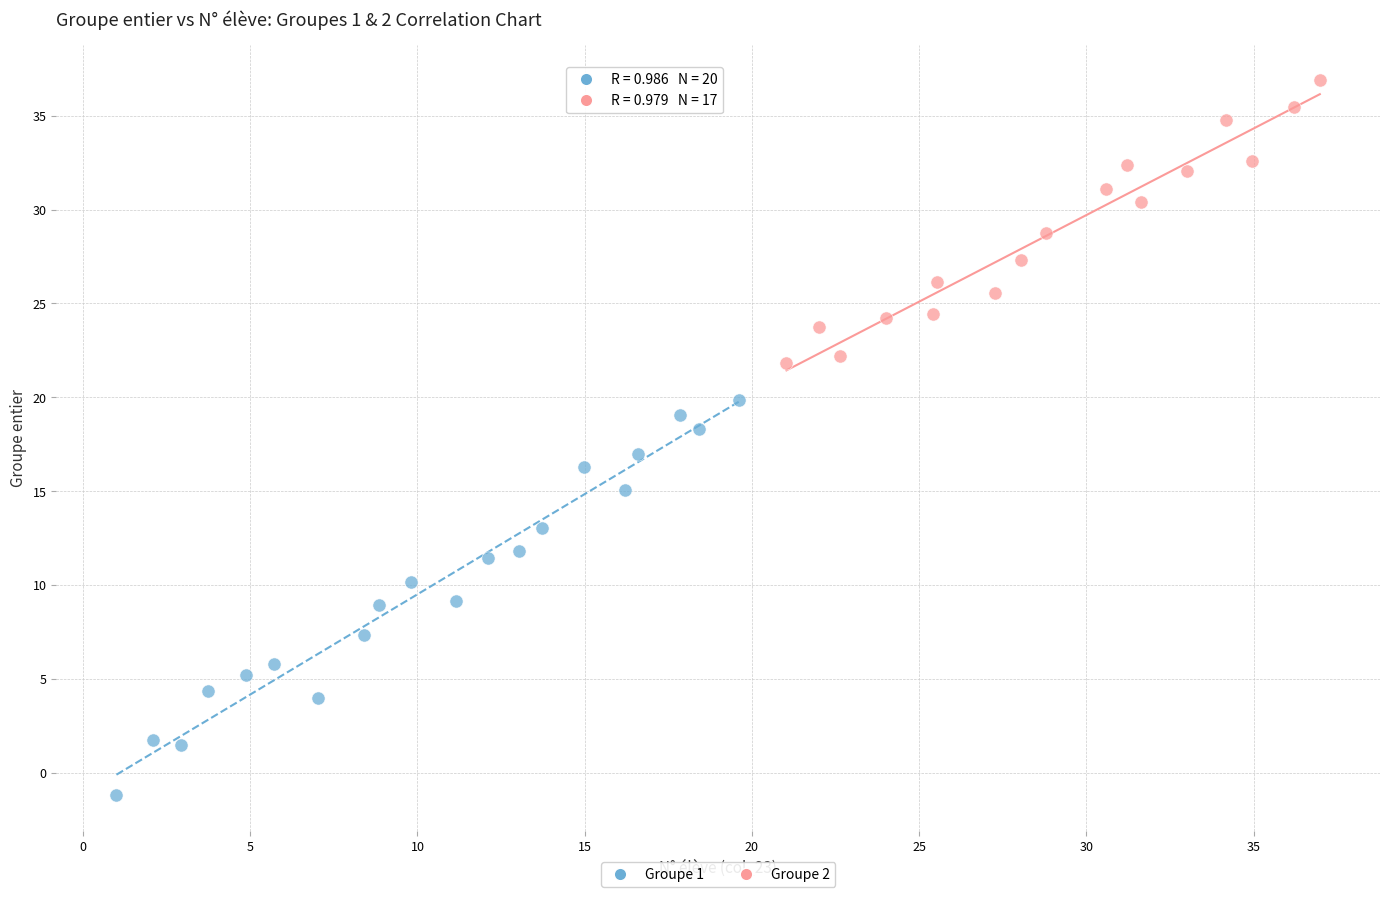

Which series has the widest spread of Y values?

Groupe 1